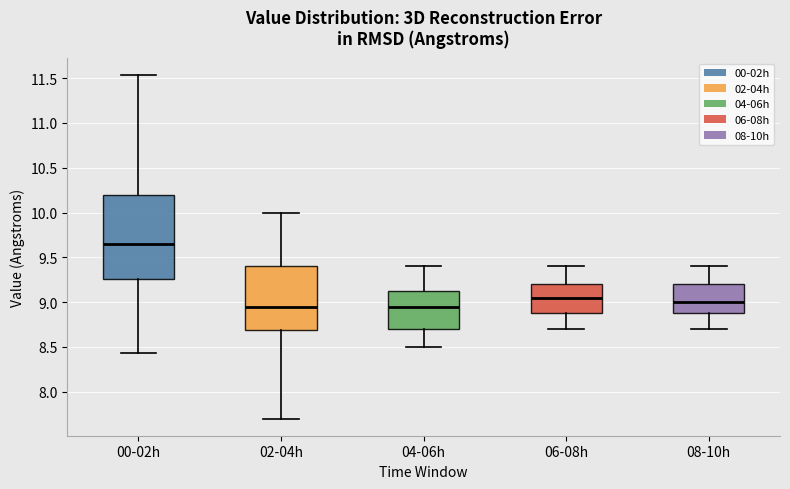

Which box is the tallest, from its lower edge to its upper edge?

00-02h